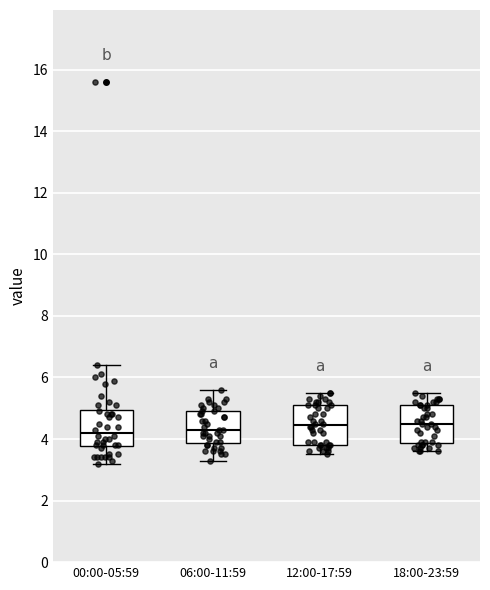

Where does the median line of the box for 06:00-11:59 sit on the y-axis? The values are not printed on the chart, so give them approximately, as read against the axis.

4.4